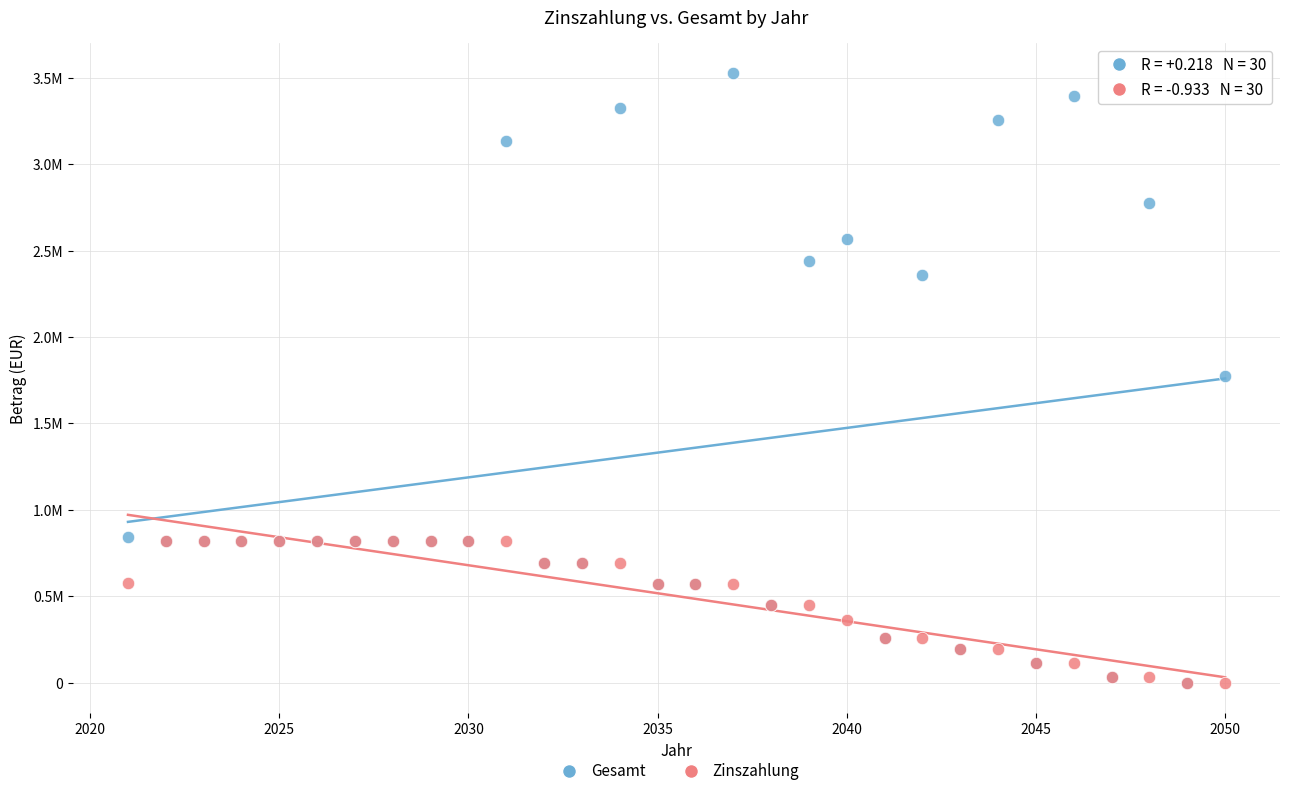

Which series reaches the maximum Y coordinate?

Gesamt